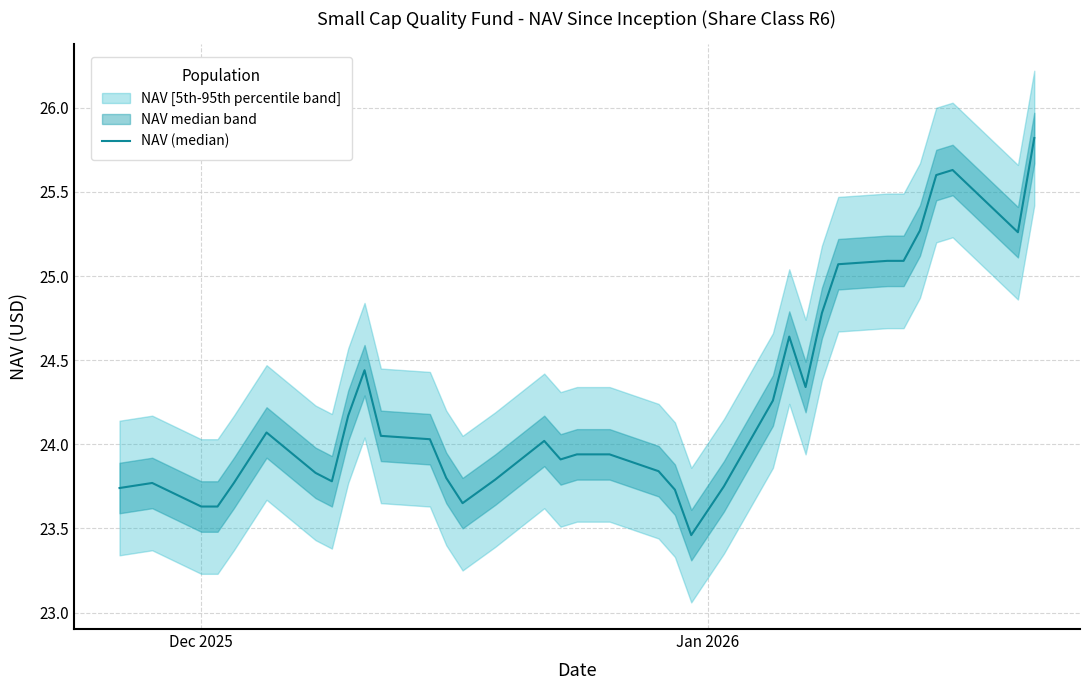

Does the chart display data point markers on the line(s)?

No